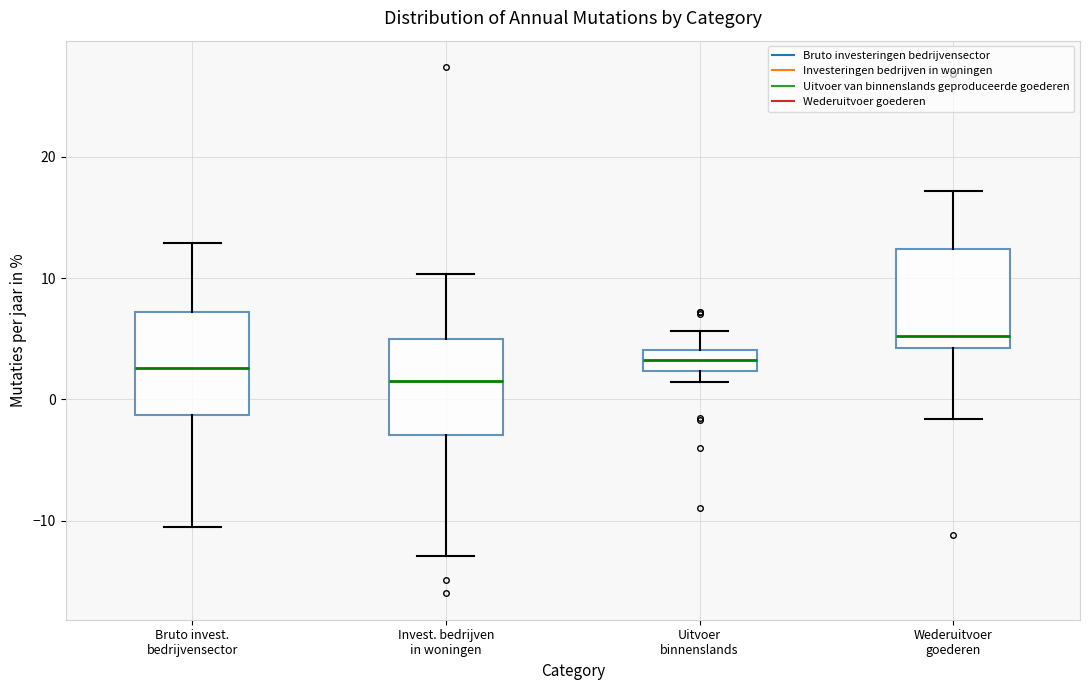

Reading left to right, transcribe this box plot: for each box, give where its median line is, the range the box spans, and where its two whiskers end, as read against the y-axis. The values are not printed on the chart, so give them approximately, as read against the axis.

Bruto invest. bedrijvensector: median 3, box -1 to 7, whiskers -10 to 13
Invest. bedrijven in woningen: median 2, box -3 to 5, whiskers -13 to 10
Uitvoer binnenslands: median 3, box 2 to 4, whiskers 1 to 6
Wederuitvoer goederen: median 5, box 4 to 12, whiskers -2 to 17